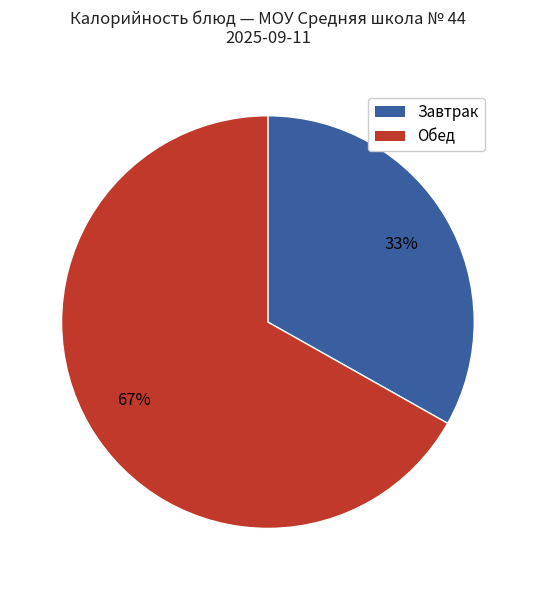

Does any single category account for the majority?

Yes